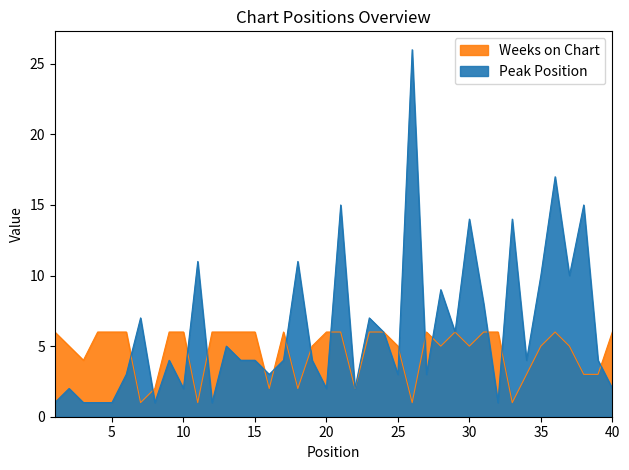

Rank the categories by Peak Position value from highest to lowest.

26, 36, 21, 38, 30, 33, 11, 18, 35, 37, 28, 31, 7, 23, 24, 29, 13, 9, 14, 15, 17, 19, 34, 39, 6, 16, 25, 27, 2, 10, 20, 22, 40, 1, 3, 4, 5, 8, 12, 32